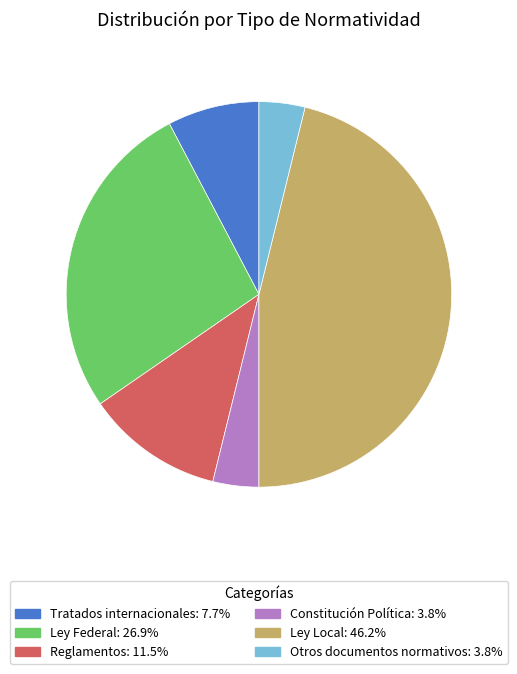

Does Otros documentos normativos represent more than half of the total?

No